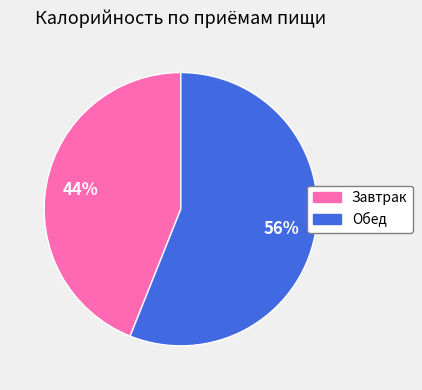

Which has a higher value, Обед or Завтрак?

Обед